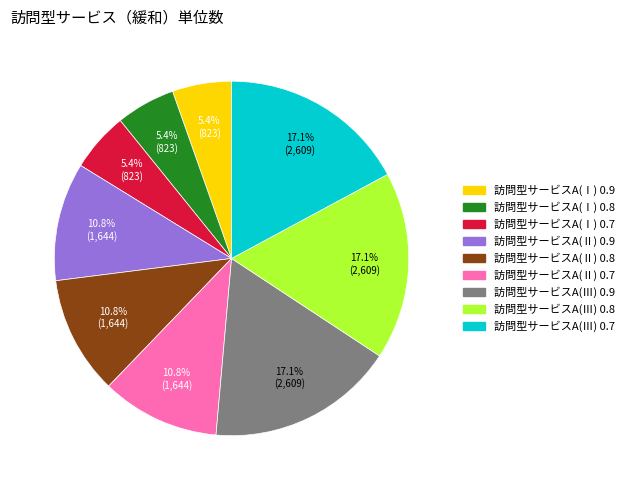

To the nearest percent, what is the difference between the 訪問型サービスA(Ⅰ) 0.8 and 訪問型サービスA(Ⅲ) 0.8 slice percentages?

12%